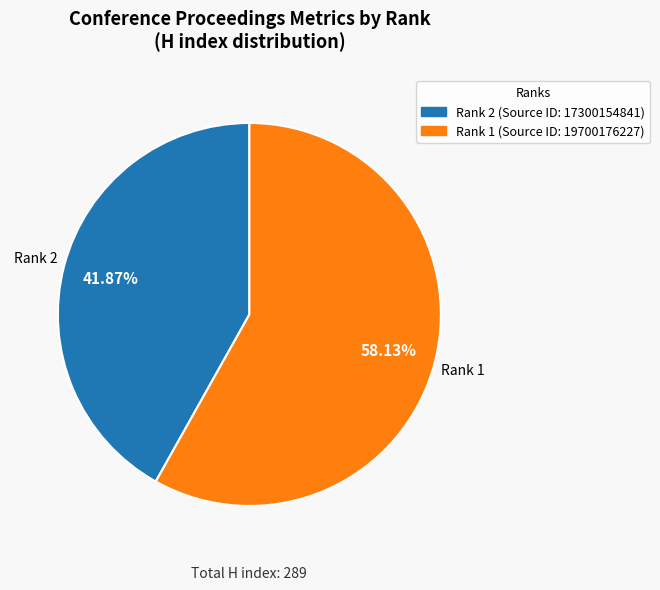

How many slices are in this pie chart?

2